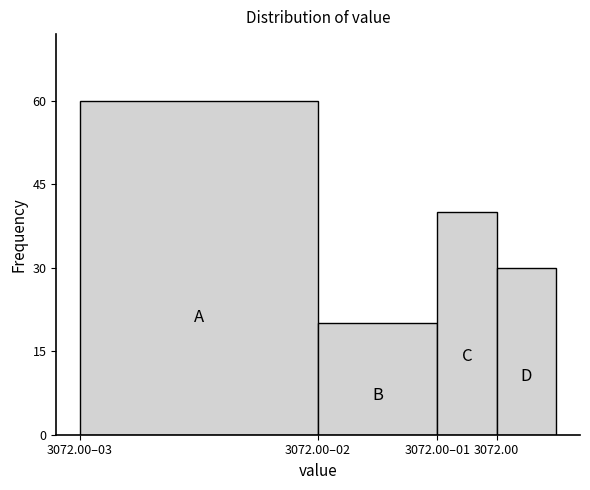

Reading left to right, list all the values displayed in this chart.

3072.00–03=60	3072.00–02=20	3072.00–01=40	3072.00=30